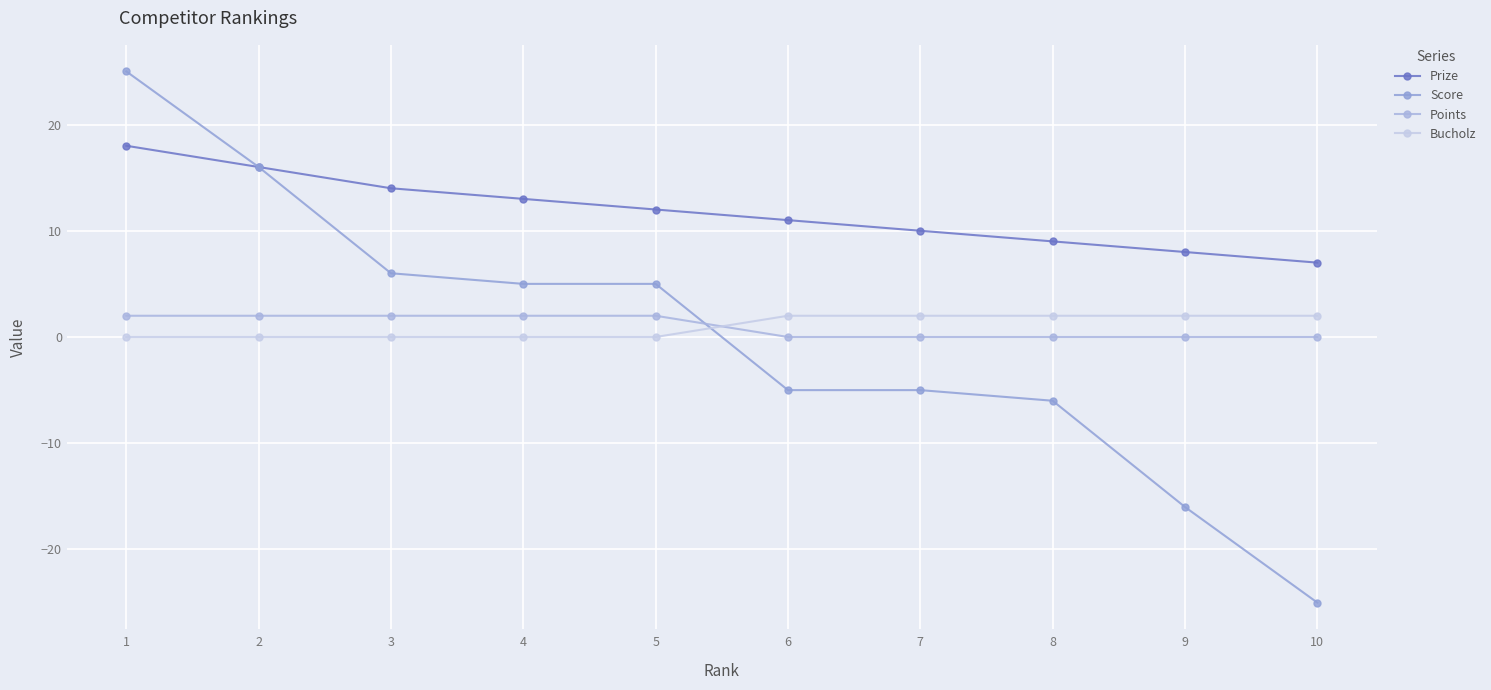

Between which two adjacent categories do Points and Bucholz first intersect?

5 and 6